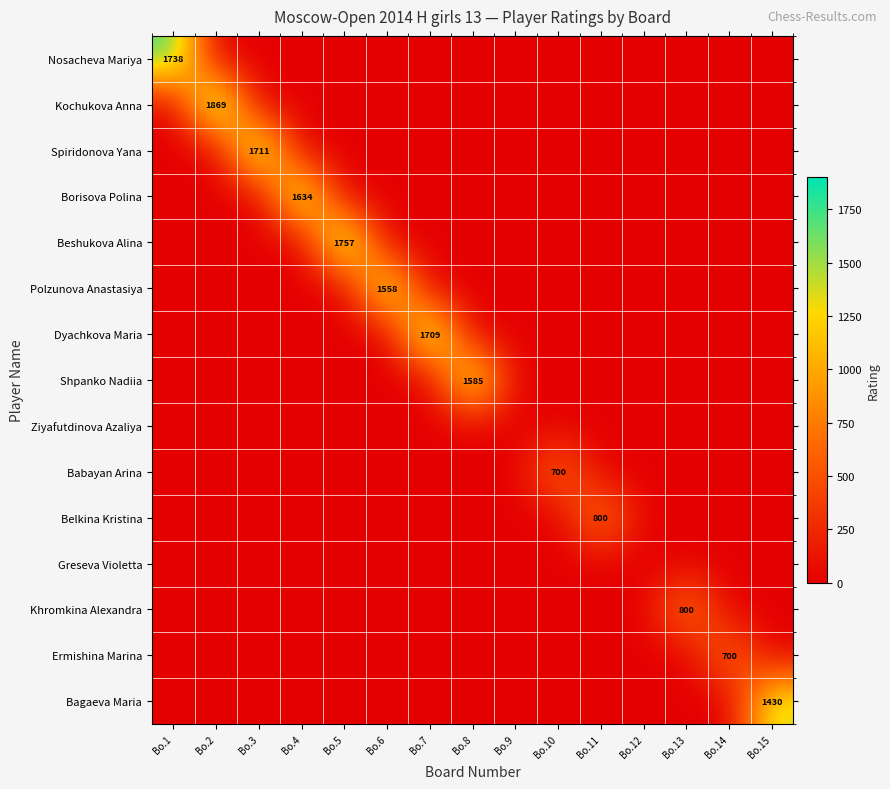

Is it true that Khromkina Alexandra equals 545 at Bo.13?

False